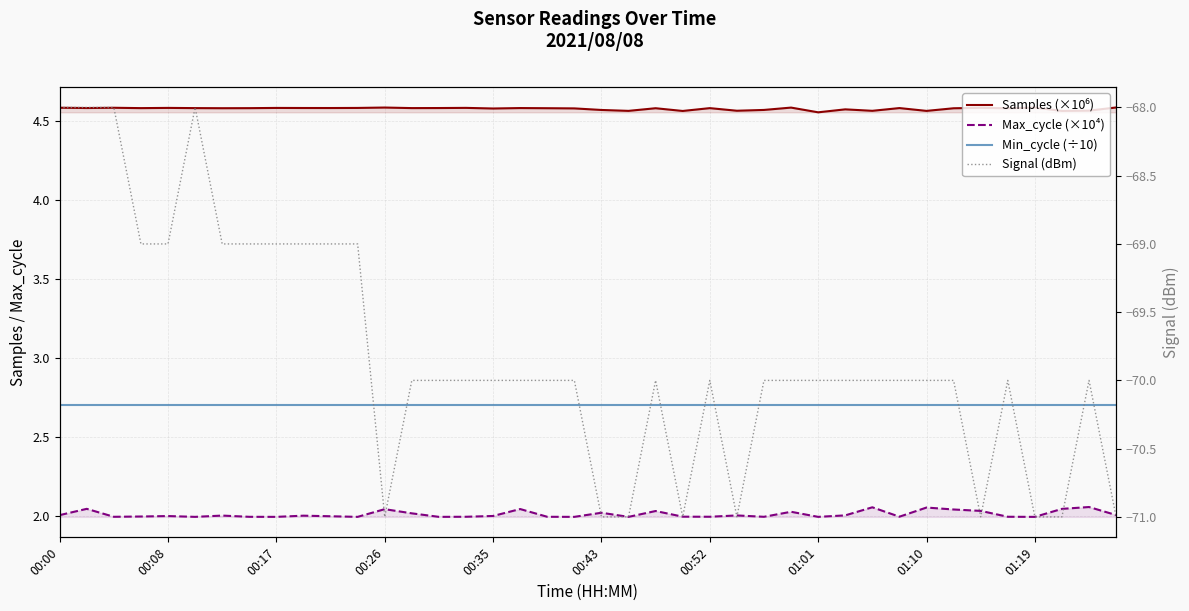

Which category has the highest value in the Signal (dBm) series?

00:00